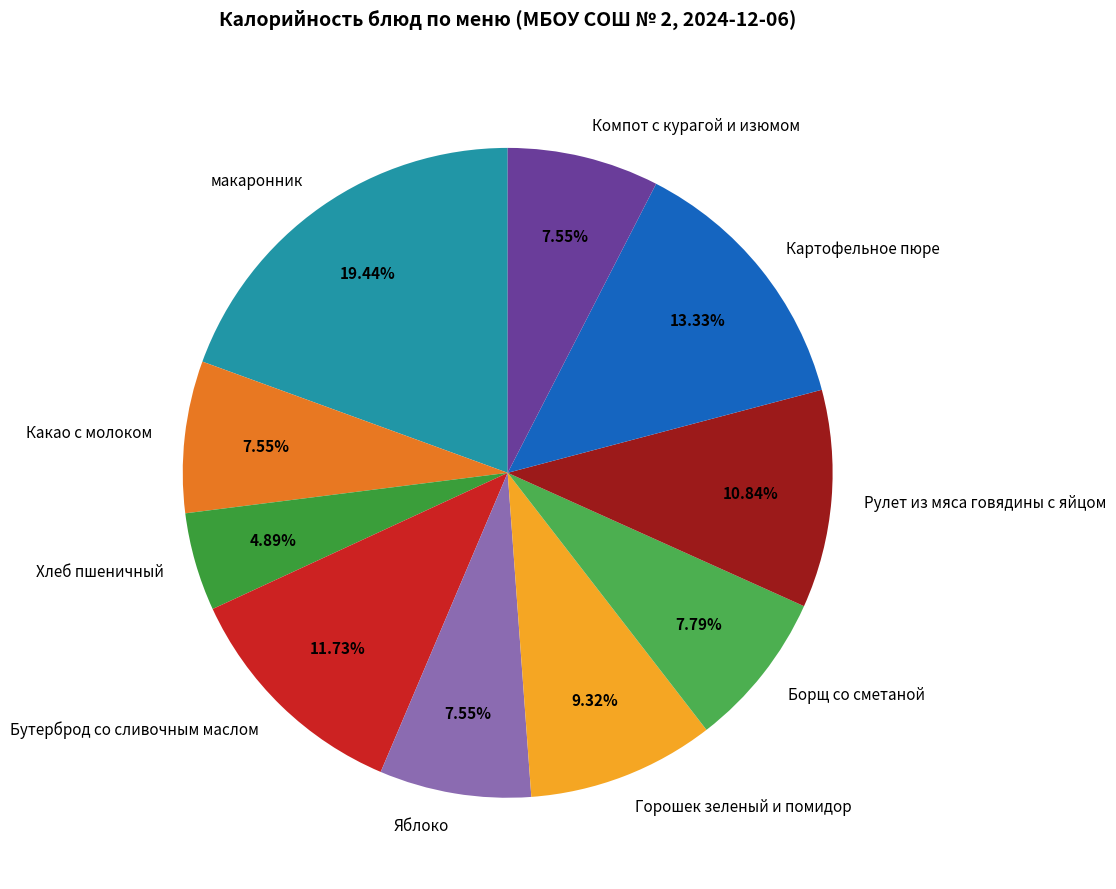

Which has a higher value, Бутерброд со сливочным маслом or Хлеб пшеничный?

Бутерброд со сливочным маслом